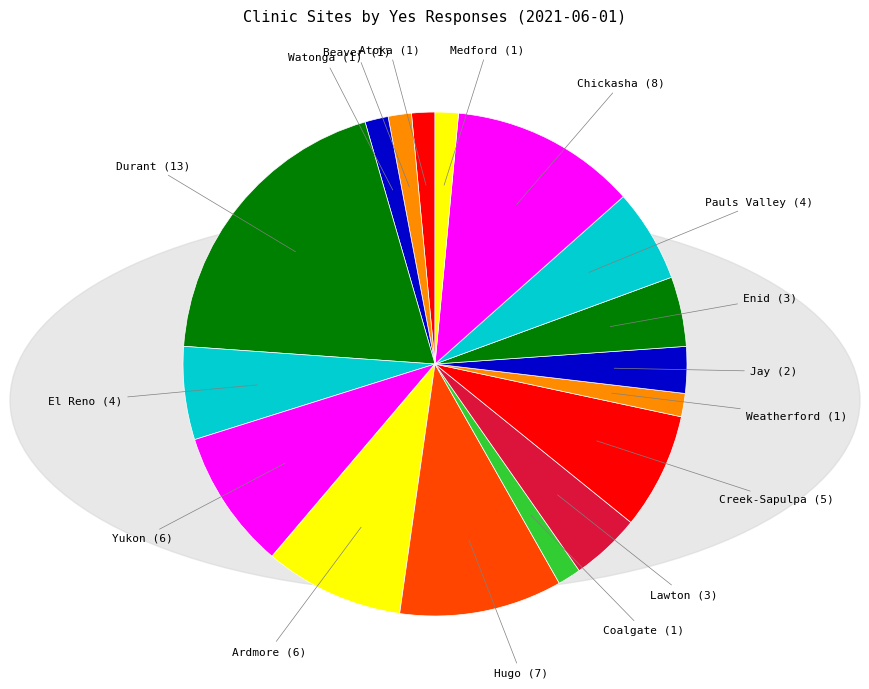

Is there any slice that represents more than half of the pie?

No